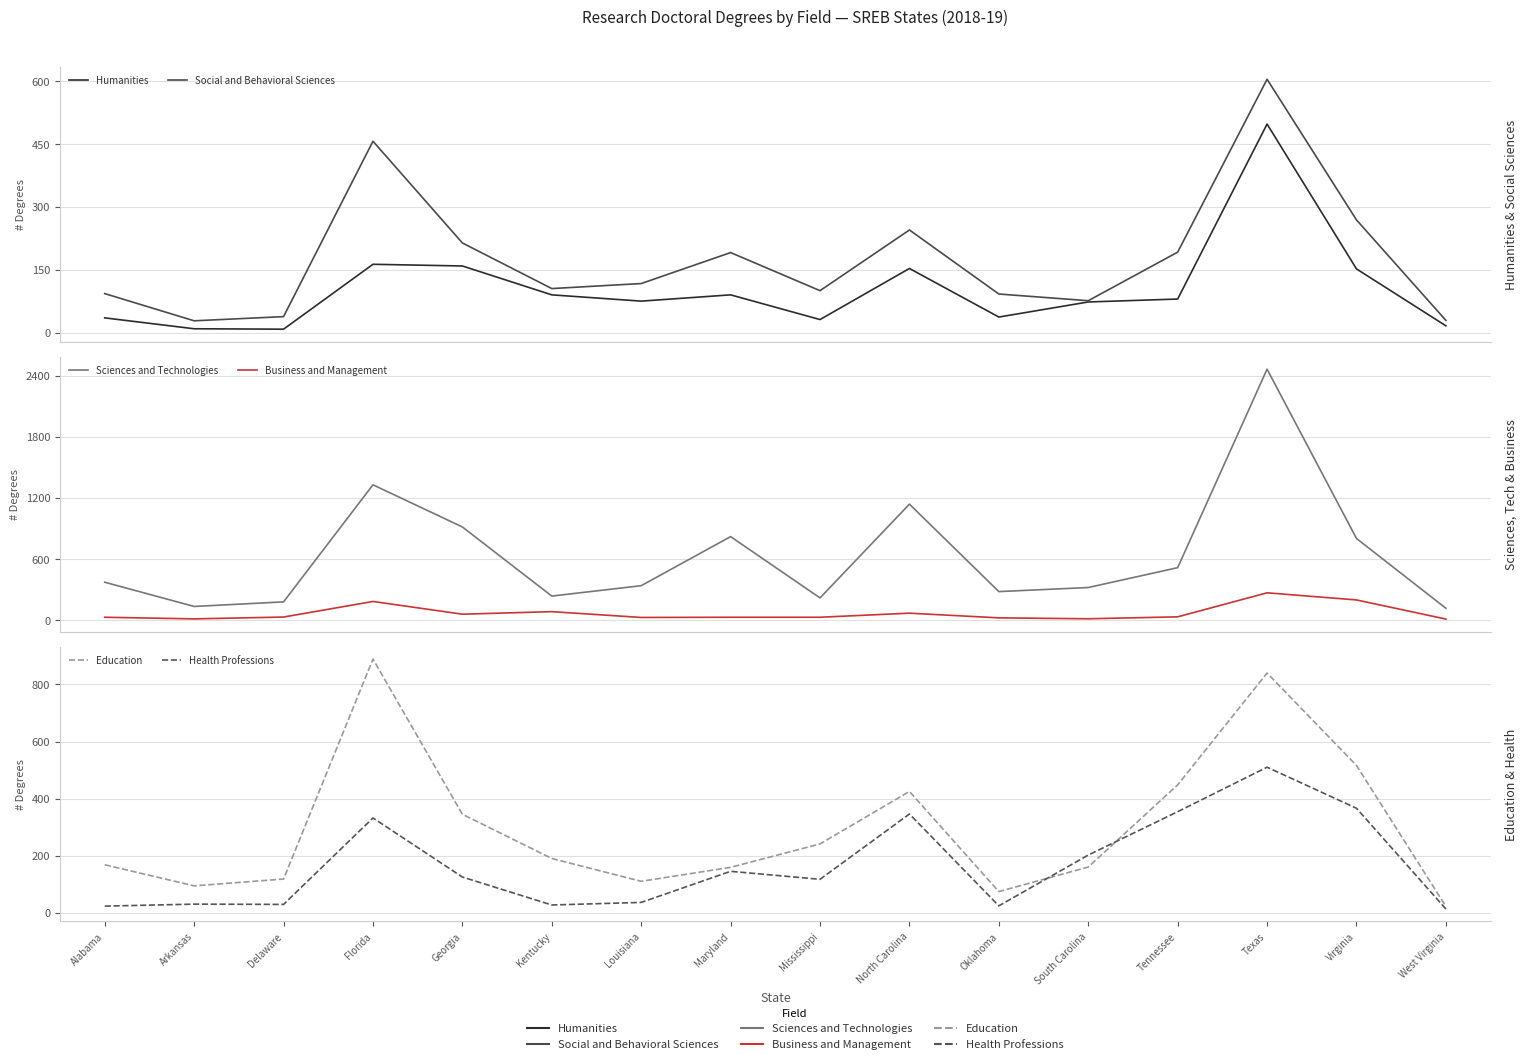

Which series has the largest total across all categories?

Sciences and Technologies